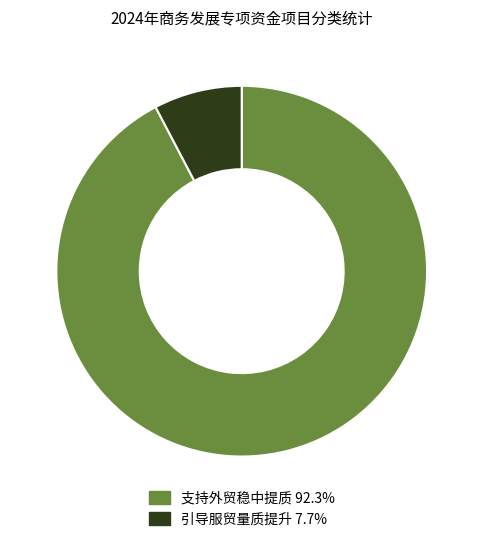

How many slices are in this pie chart?

2